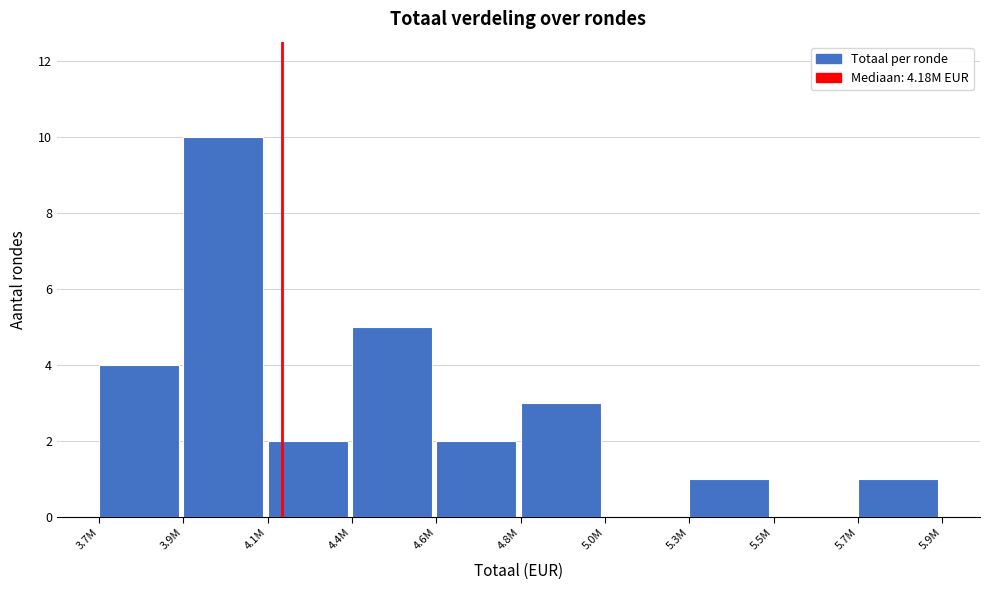

Reading left to right, extract all data points from this chart.

3.7M=4	3.9M=10	4.1M=2	4.4M=5	4.6M=2	4.8M=3	5.0M=0	5.3M=1	5.5M=0	5.7M=1